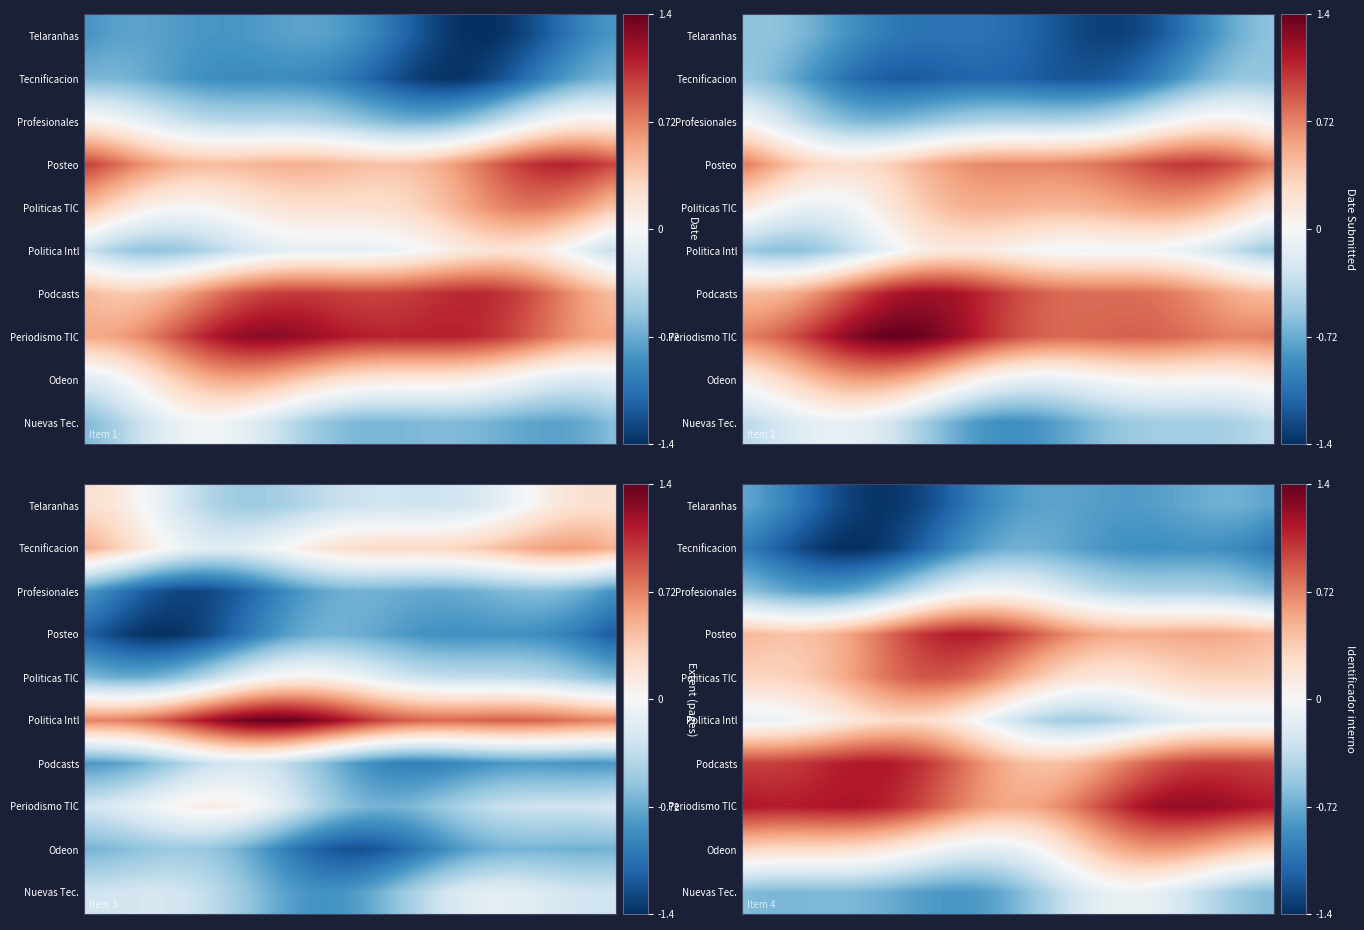

What is the spread (max minus min) of values at 36?

2.1